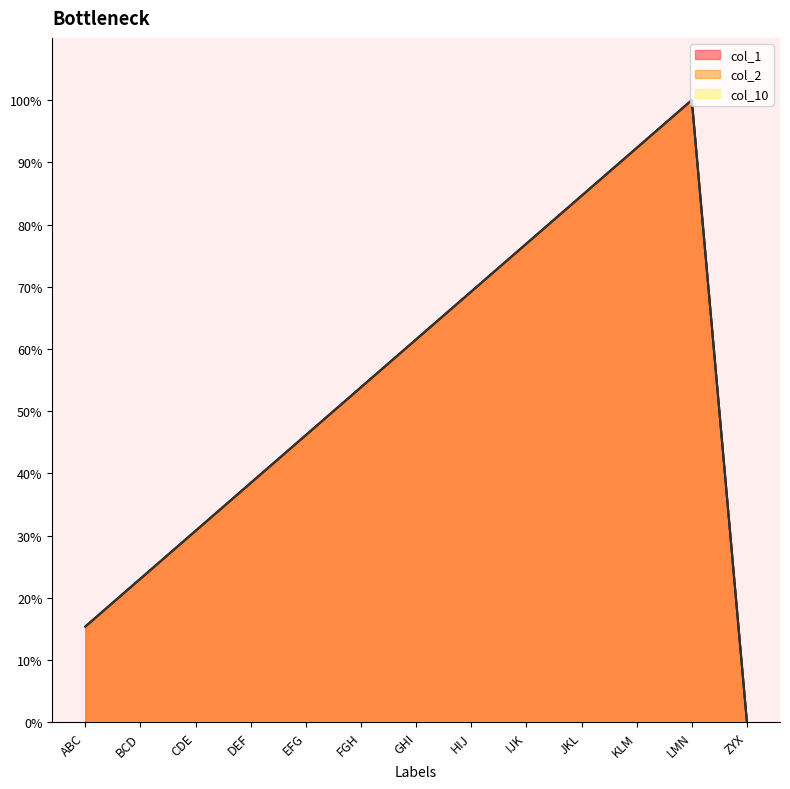

What is the difference between the col_1 values at HIJ and KLM?

23.1